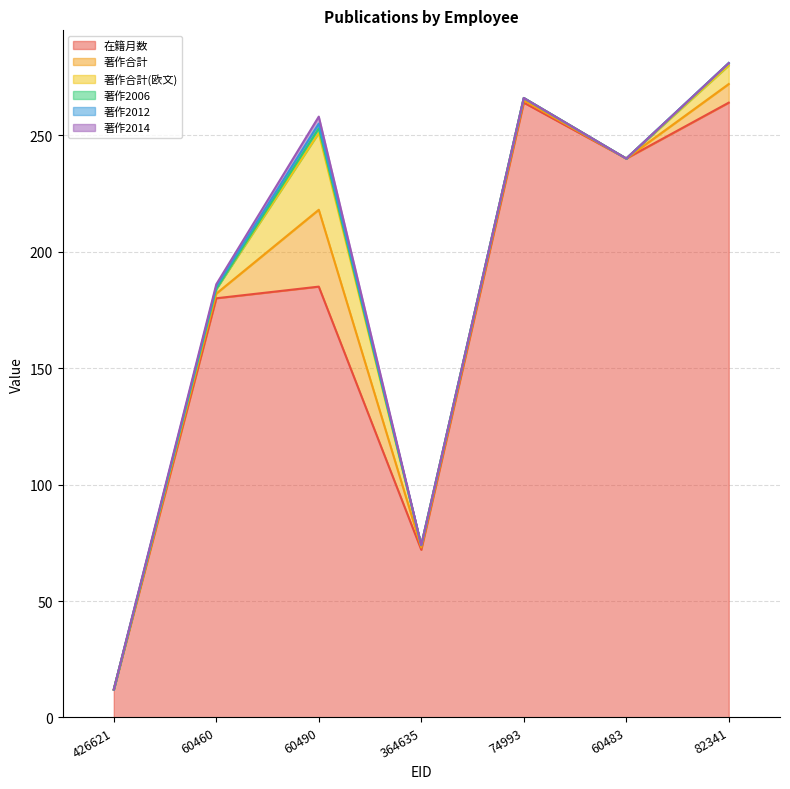

Is the value of 著作2012 at 60490 greater than the value of 著作合計 at 364635?

Yes